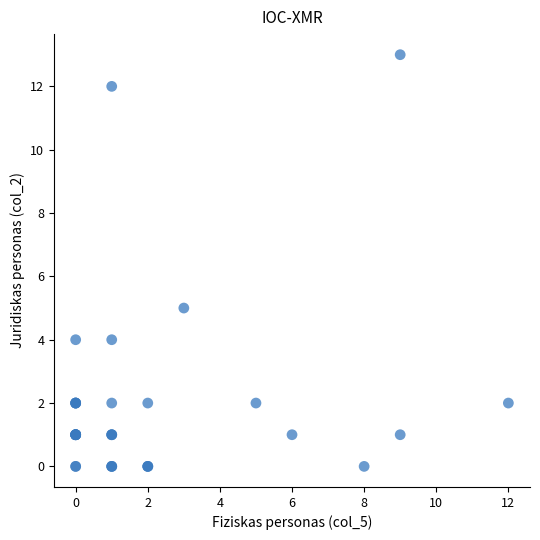

What Y value in the scatter plot is closest to 6?

5